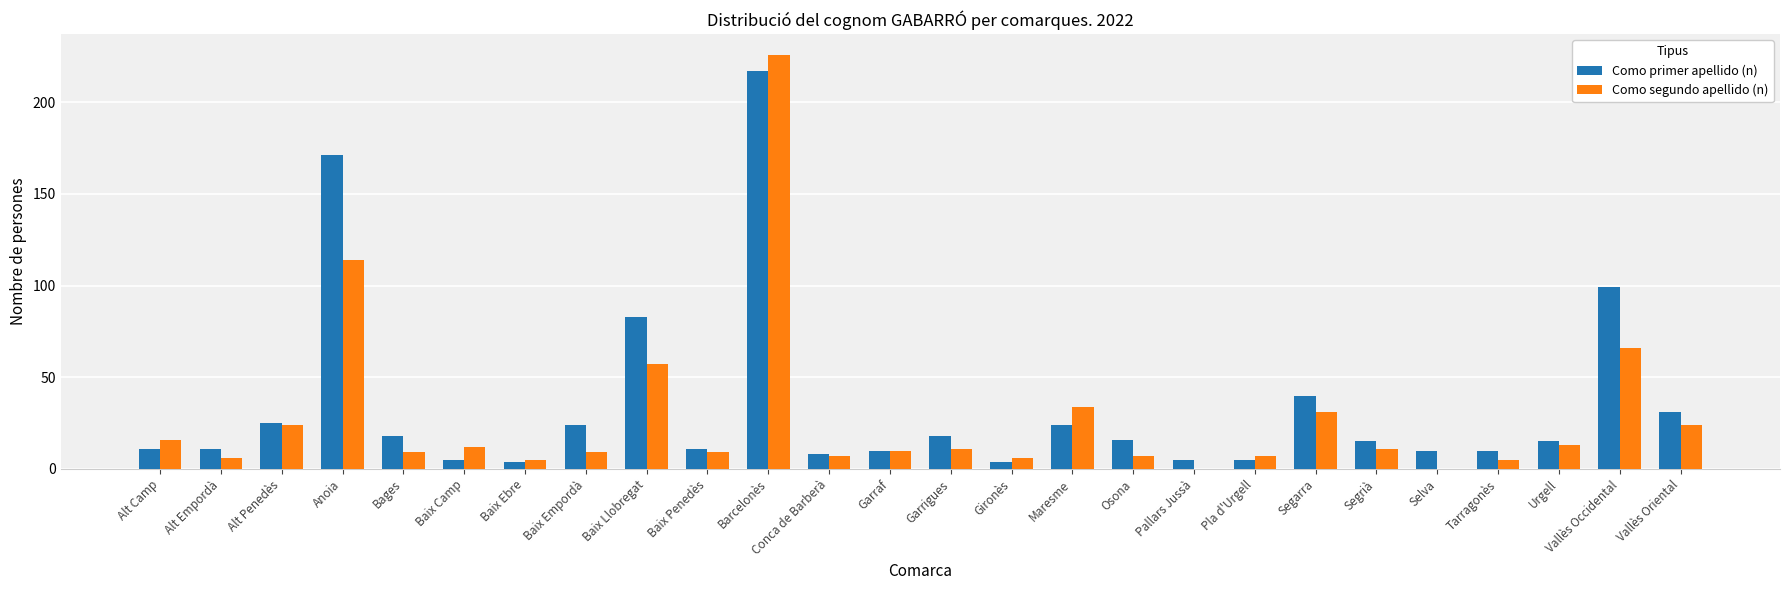

Reading left to right, extract all data points from this chart.

Como primer apellido (n): Alt Camp=11	Alt Empordà=11	Alt Penedès=25	Anoia=171	Bages=18	Baix Camp=5	Baix Ebre=4	Baix Empordà=24	Baix Llobregat=83	Baix Penedès=11	Barcelonès=217	Conca de Barberà=8	Garraf=10	Garrigues=18	Gironès=4	Maresme=24	Osona=16	Pallars Jussà=5	Pla d'Urgell=5	Segarra=40	Segrià=15	Selva=10	Tarragonès=10	Urgell=15	Vallès Occidental=99	Vallès Oriental=31
Como segundo apellido (n): Alt Camp=16	Alt Empordà=6	Alt Penedès=24	Anoia=114	Bages=9	Baix Camp=12	Baix Ebre=5	Baix Empordà=9	Baix Llobregat=57	Baix Penedès=9	Barcelonès=226	Conca de Barberà=7	Garraf=10	Garrigues=11	Gironès=6	Maresme=34	Osona=7	Pallars Jussà=0	Pla d'Urgell=7	Segarra=31	Segrià=11	Selva=0	Tarragonès=5	Urgell=13	Vallès Occidental=66	Vallès Oriental=24